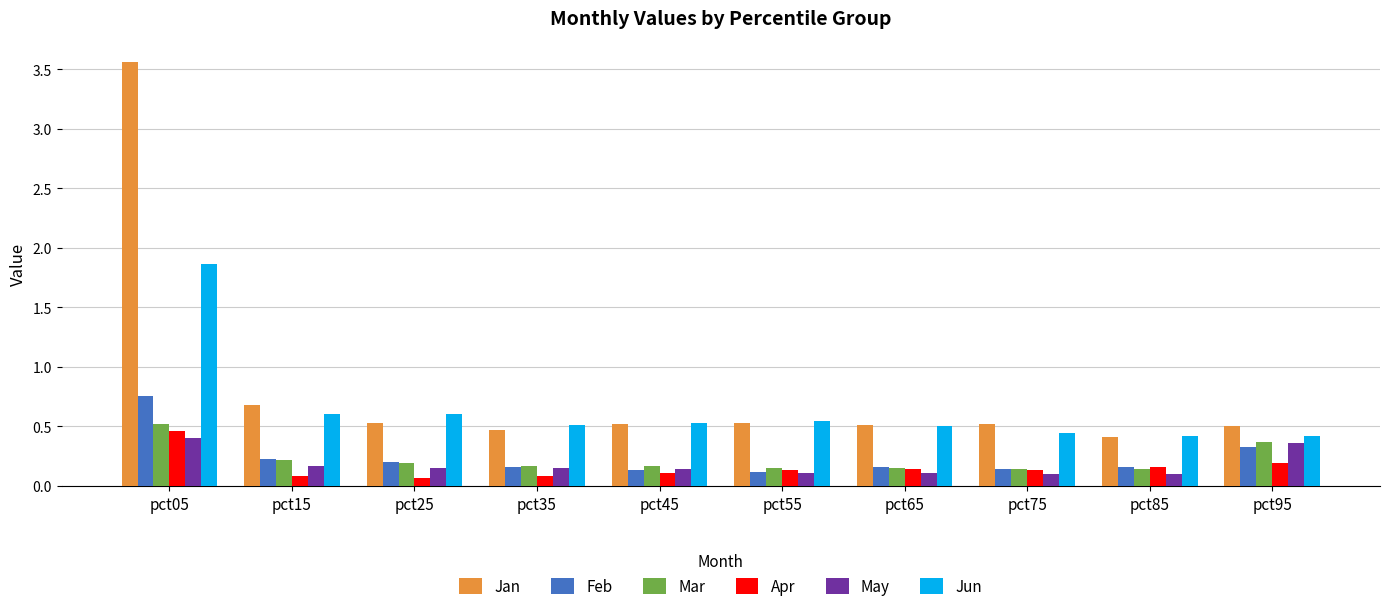

Which series has the largest range (max minus min)?

Jan